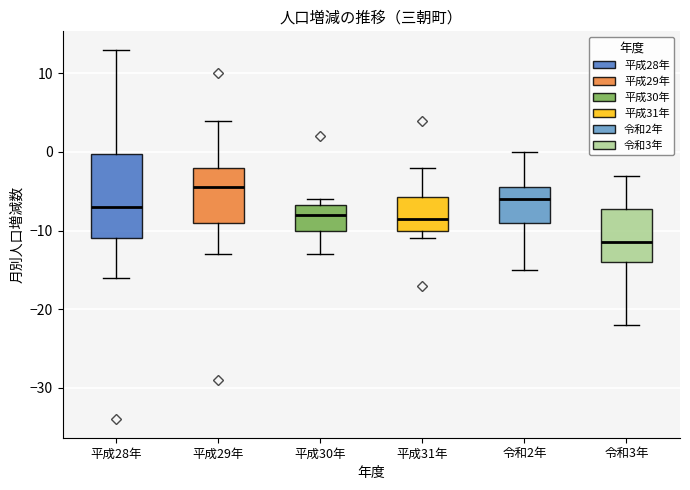

Reading left to right, transcribe this box plot: for each box, give where its median line is, the range the box spans, and where its two whiskers end, as read against the y-axis. The values are not printed on the chart, so give them approximately, as read against the axis.

平成28年: median -7, box -11 to 0, whiskers -16 to 13
平成29年: median -4, box -9 to -2, whiskers -13 to 4
平成30年: median -8, box -10 to -7, whiskers -13 to -6
平成31年: median -8, box -10 to -6, whiskers -11 to -2
令和2年: median -6, box -9 to -4, whiskers -15 to 0
令和3年: median -11, box -14 to -7, whiskers -22 to -3